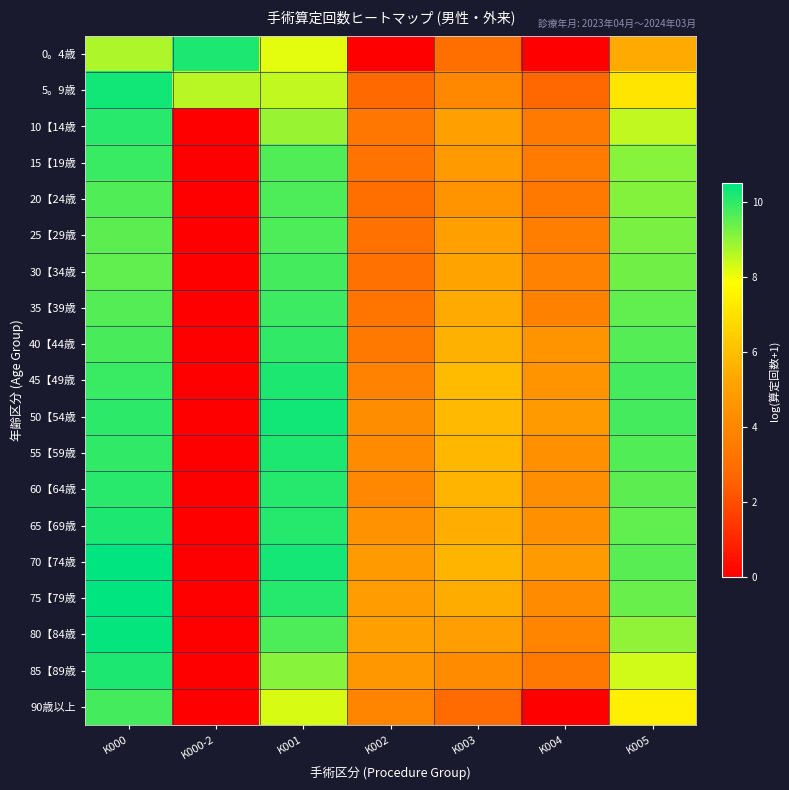

Rank the series at K000-2 from lowest to highest value.

10【14歳, 15【19歳, 20【24歳, 25【29歳, 30【34歳, 35【39歳, 40【44歳, 45【49歳, 50【54歳, 55【59歳, 60【64歳, 65【69歳, 70【74歳, 75【79歳, 80【84歳, 85【89歳, 90歳以上, 5。9歳, 0。4歳